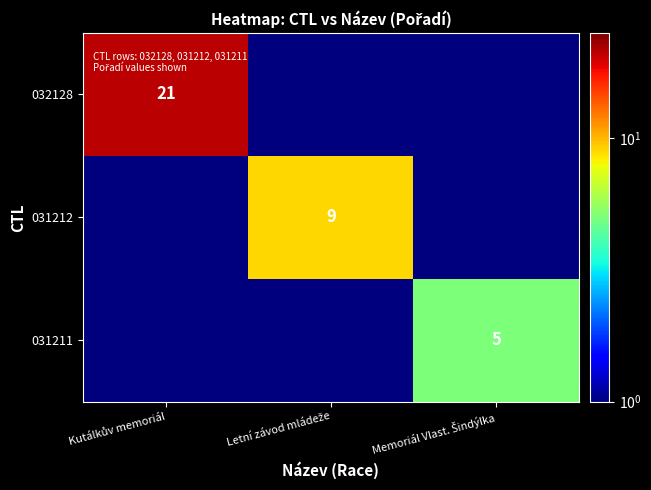

Rank the categories by 031211 value from highest to lowest.

Memoriál Vlast. Šindýlka, Kutálkův memoriál, Letní závod mládeže